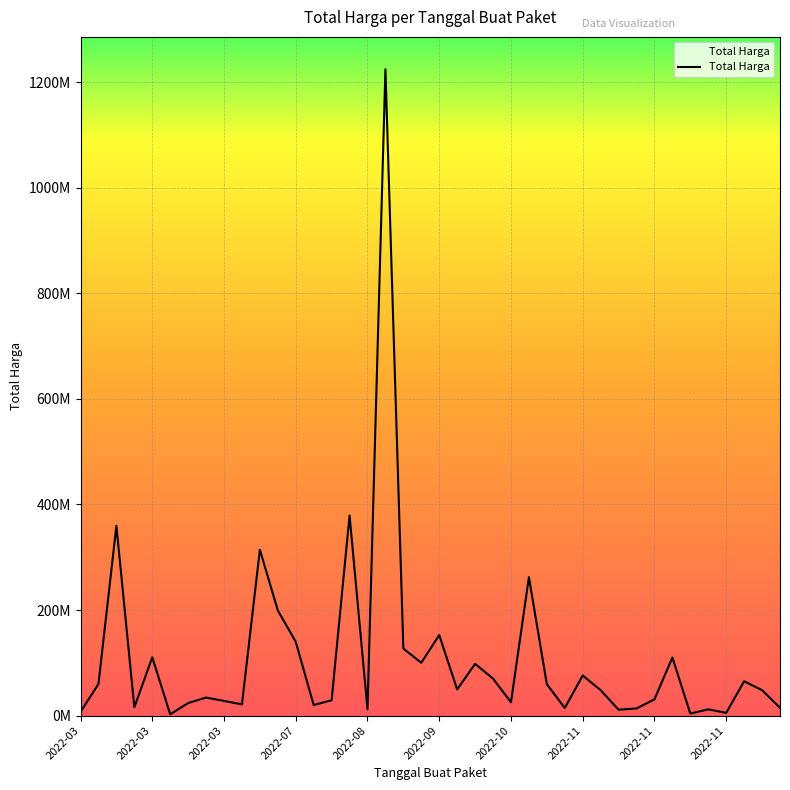

Which category has the highest value across all series?

17